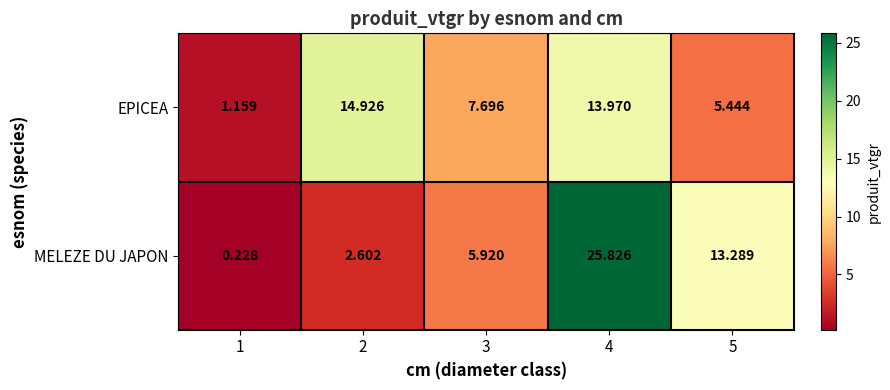

Between 1 and 4, which series saw the biggest shift?

MELEZE DU JAPON